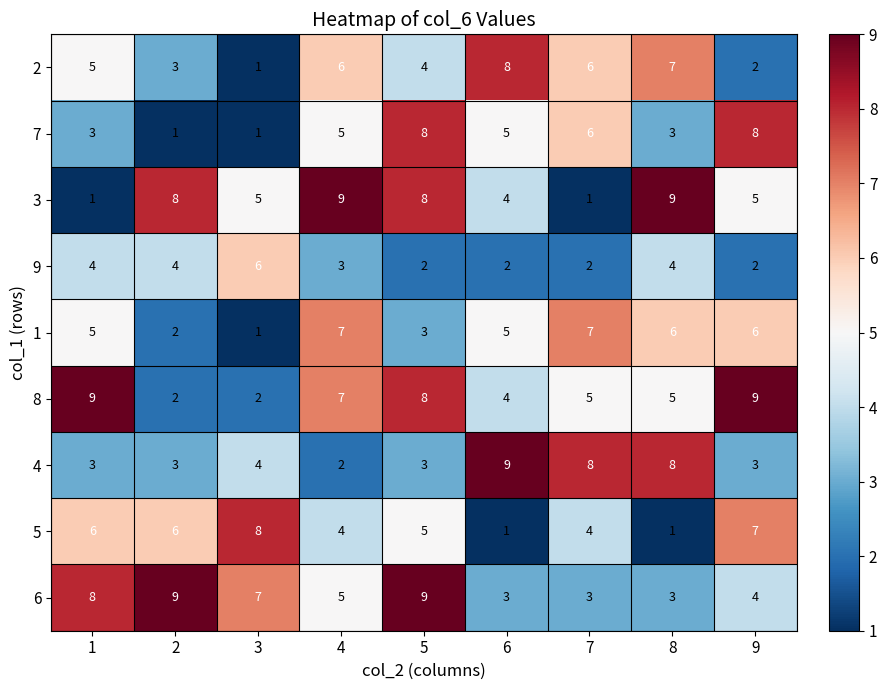

Is the value of 2 at 4 greater than the value of 5 at 9?

No